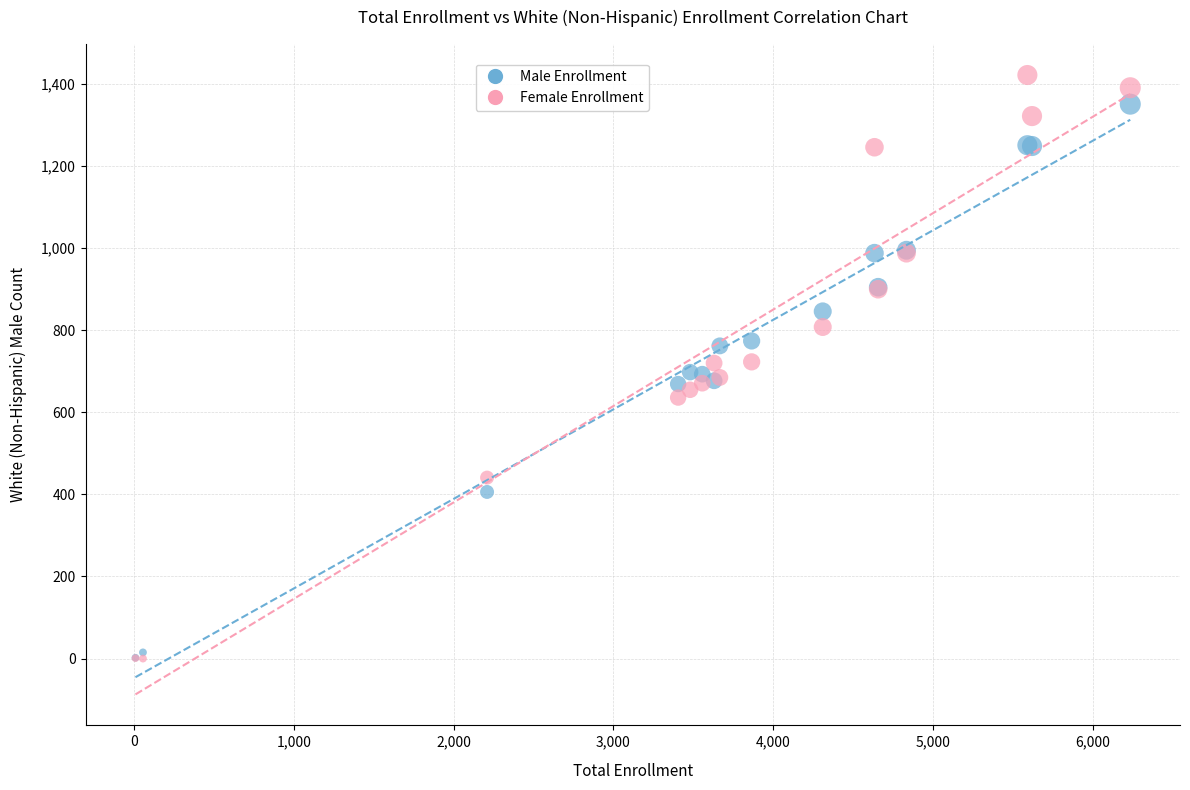

Which series has the widest spread of Y values?

Female Enrollment